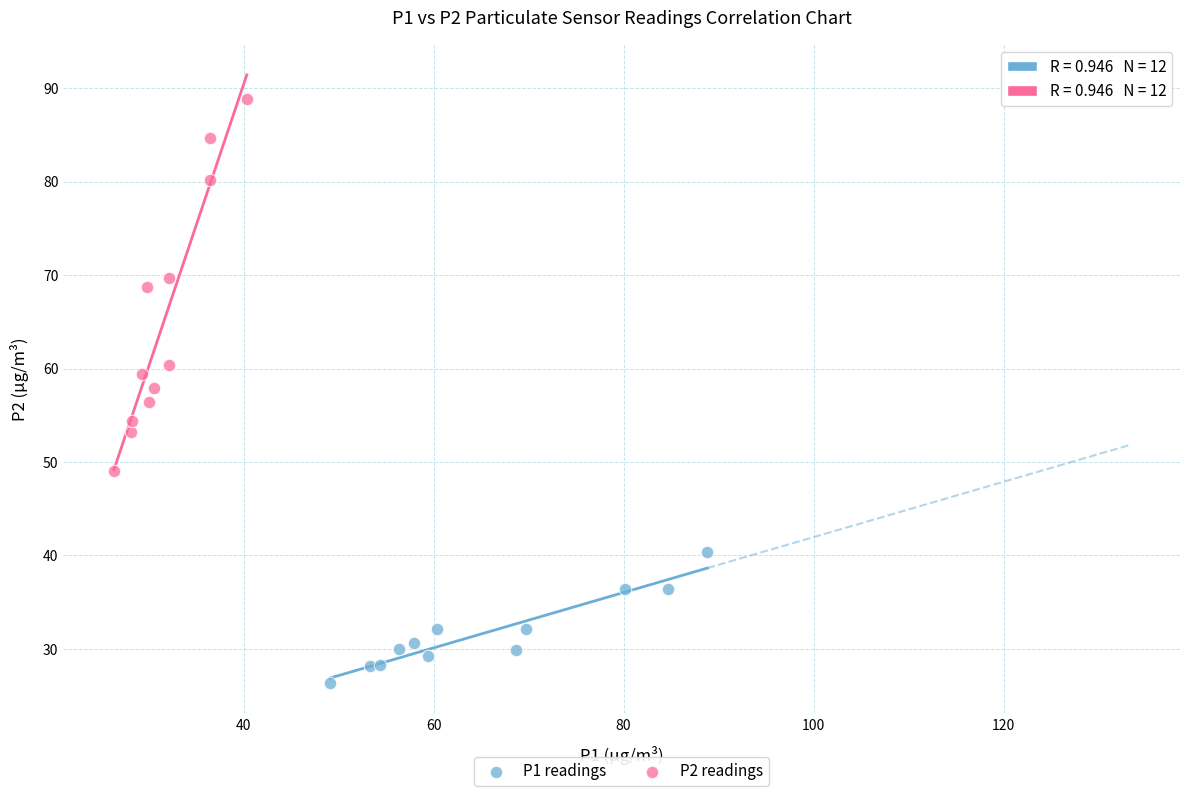

Which series reaches the minimum Y coordinate?

P1 readings